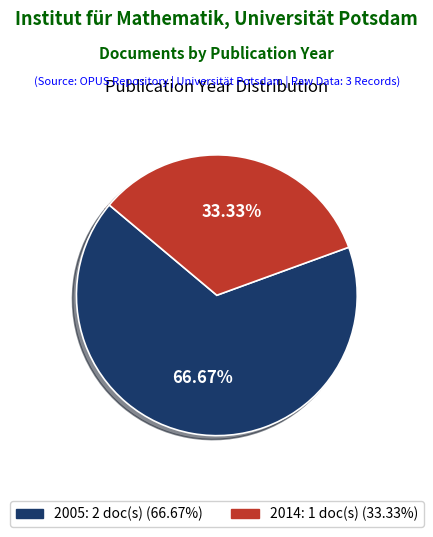

How many segments does this pie chart have?

2